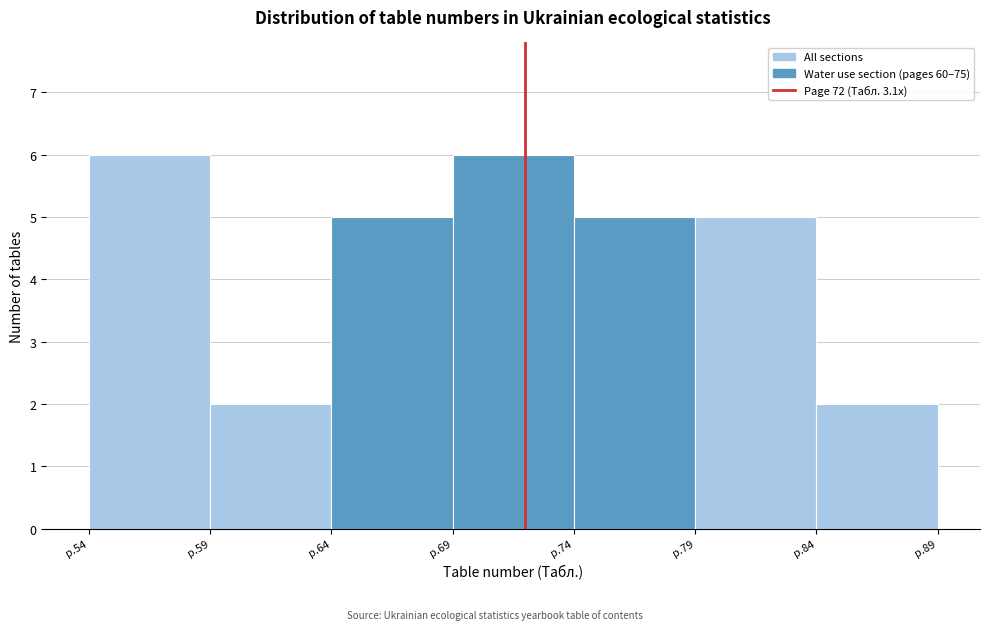

Reading left to right, list all the values displayed in this chart.

6	2	5	6	5	5	2